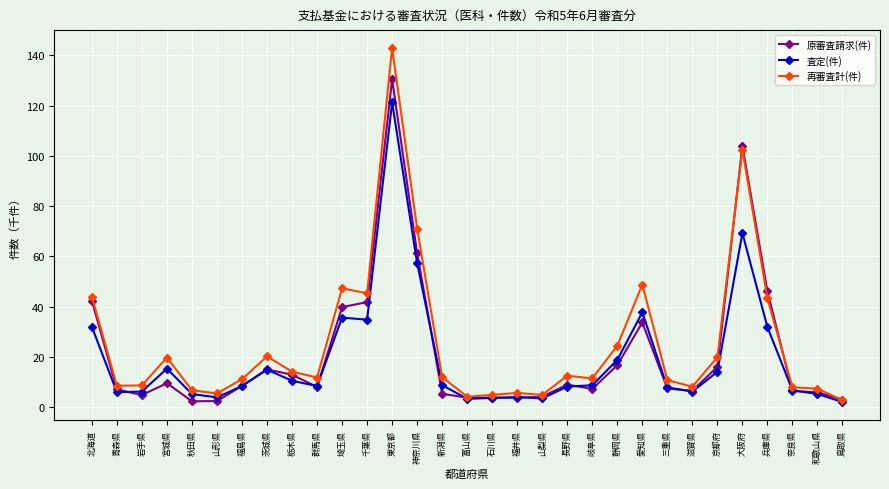

List the series in order of their peak value, lowest first.

査定(件), 原審査請求(件), 再審査計(件)